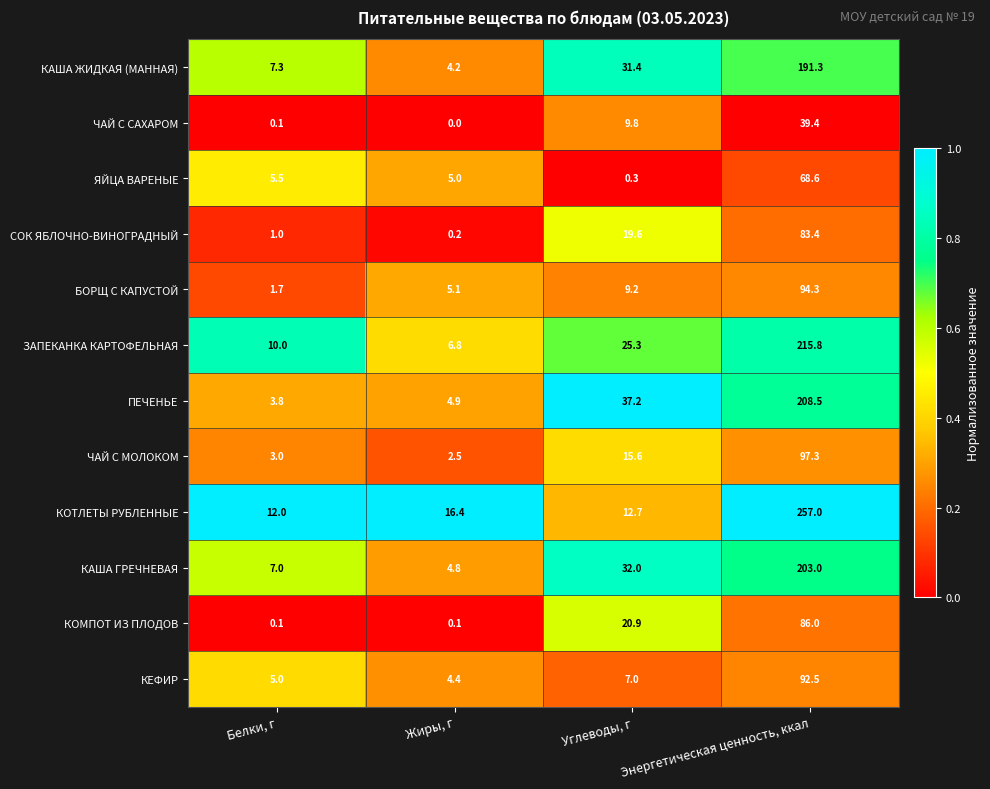

Rank the series by their maximum value, from highest to lowest.

КОТЛЕТЫ РУБЛЕННЫЕ, ЗАПЕКАНКА КАРТОФЕЛЬНАЯ, ПЕЧЕНЬЕ, КАША ГРЕЧНЕВАЯ, КАША ЖИДКАЯ (МАННАЯ), ЧАЙ С МОЛОКОМ, БОРЩ С КАПУСТОЙ, КЕФИР, КОМПОТ ИЗ ПЛОДОВ, СОК ЯБЛОЧНО-ВИНОГРАДНЫЙ, ЯЙЦА ВАРЕНЫЕ, ЧАЙ С САХАРОМ